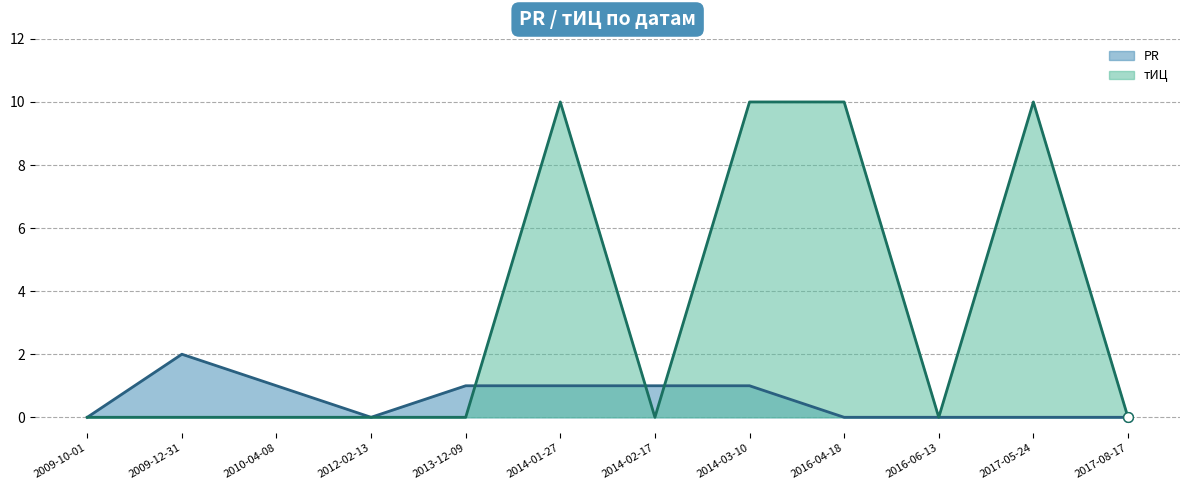

What is the highest value of the PR series?

2